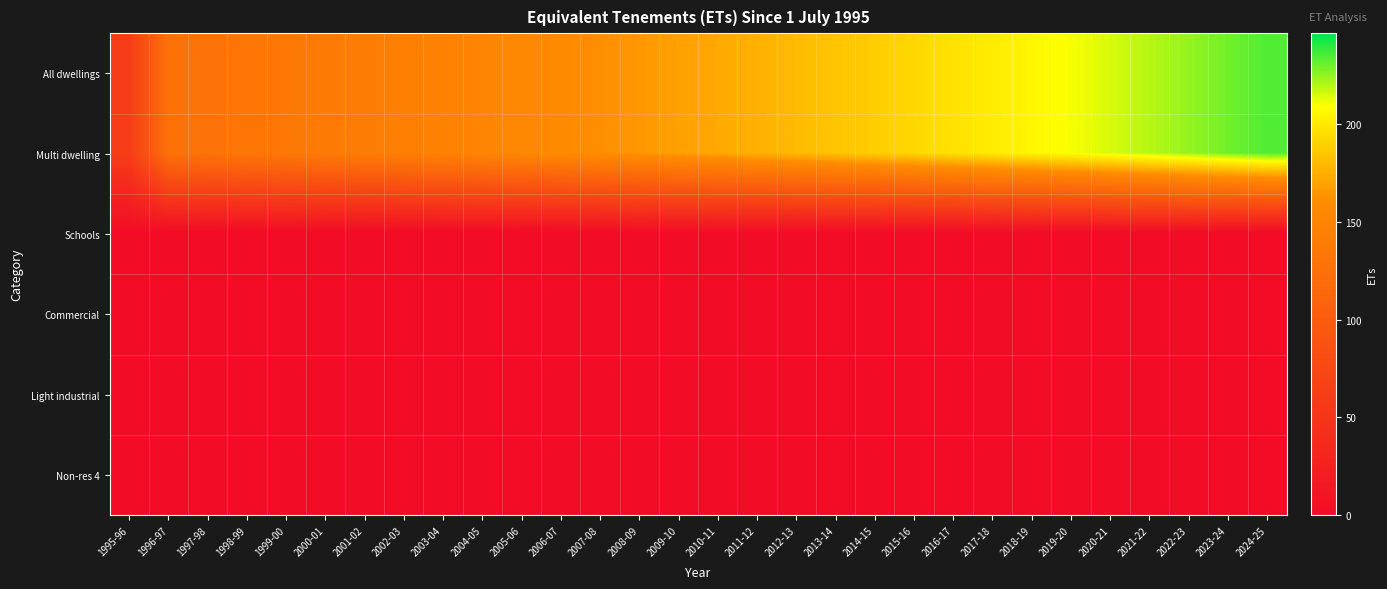

At which category is the sum across all series the highest?

2024-25